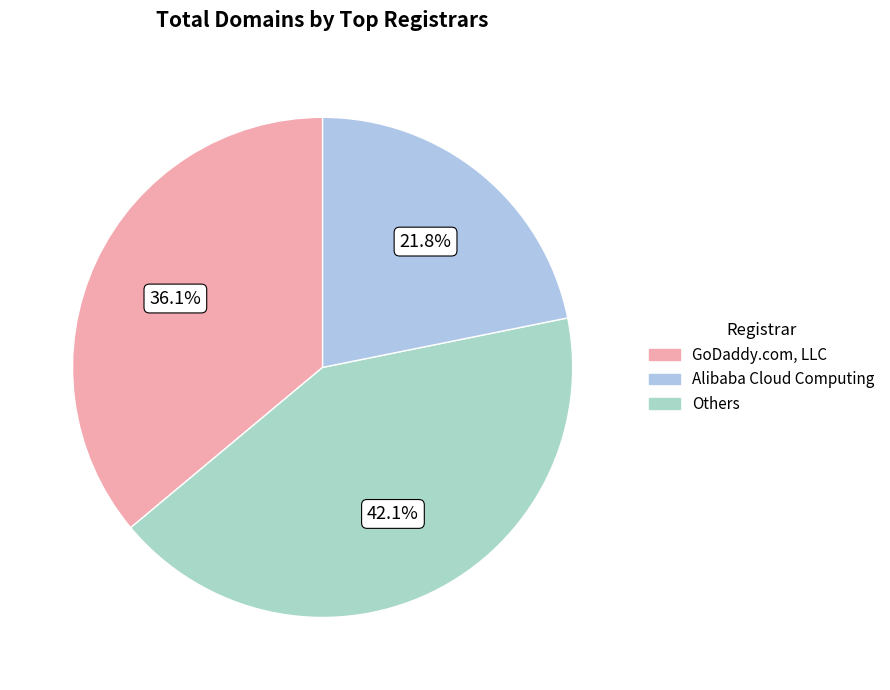

How many slices are in this pie chart?

3